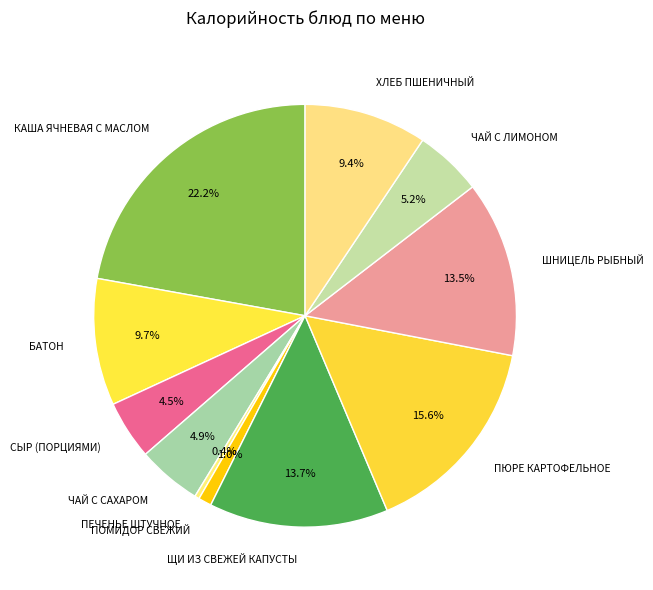

How much of the chart is everything except КАША ЯЧНЕВАЯ С МАСЛОМ?

77.8%